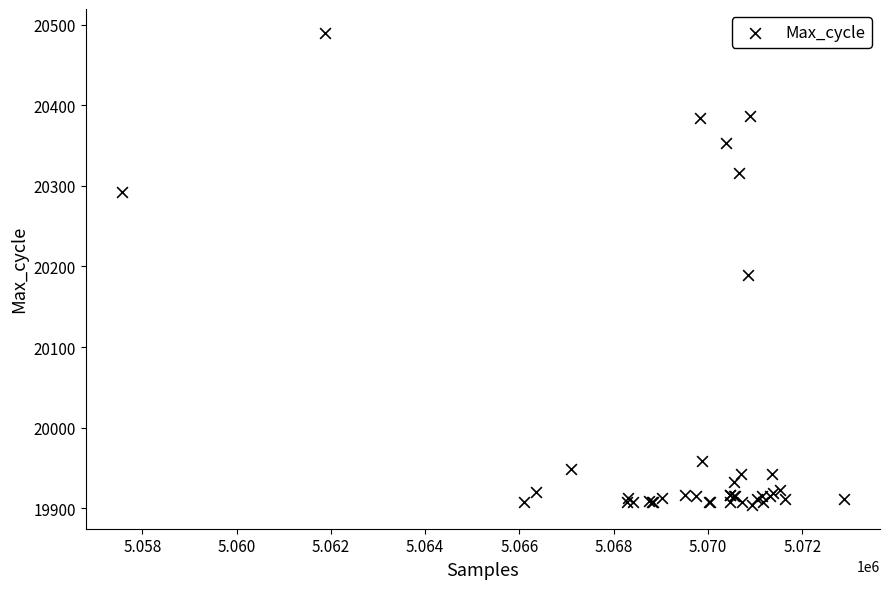

What Y value in the scatter plot is closest to 20197?

20190